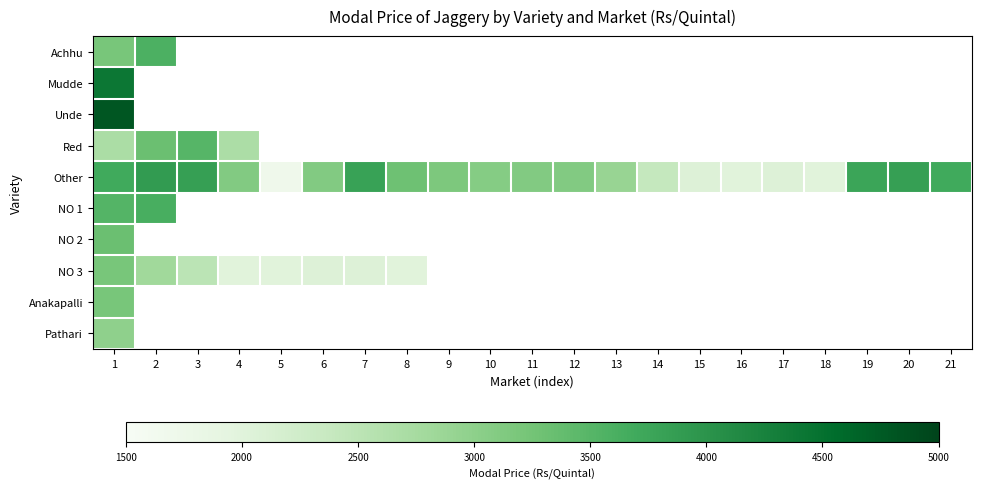

List the series in order of their peak value, highest first.

Unde, Mudde, Other, NO 1, Achhu, Red, NO 2, NO 3, Anakapalli, Pathari